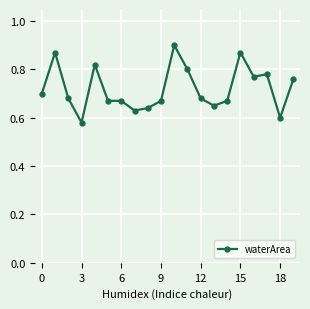

What is the sum of all values?

14.4